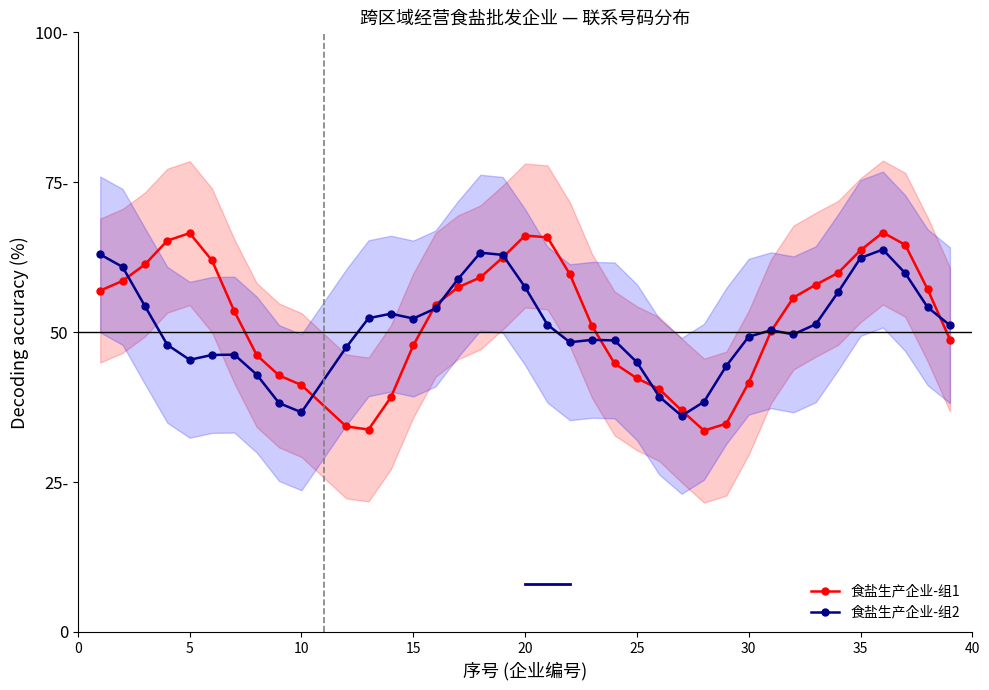

Reading left to right, list all the values displayed in this chart.

食盐生产企业-组1: 56.9	58.5	61.3	65.3	66.5	62.0	53.5	46.2	42.8	41.2	34.3	33.8	39.1	47.8	54.6	57.5	59.1	62.4	66.1	65.8	59.7	51.0	44.8	42.3	40.5	36.9	33.6	34.7	41.6	50.1	55.8	57.9	59.9	63.7	66.6	64.6	57.2	48.8
食盐生产企业-组2: 63.0	60.9	54.3	47.9	45.4	46.2	46.3	42.9	38.2	36.6	47.5	52.3	53.1	52.3	54.0	58.9	63.3	62.9	57.5	51.2	48.3	48.7	48.6	45.0	39.2	36.0	38.4	44.4	49.2	50.3	49.6	51.3	56.7	62.4	63.8	59.8	54.2	51.1